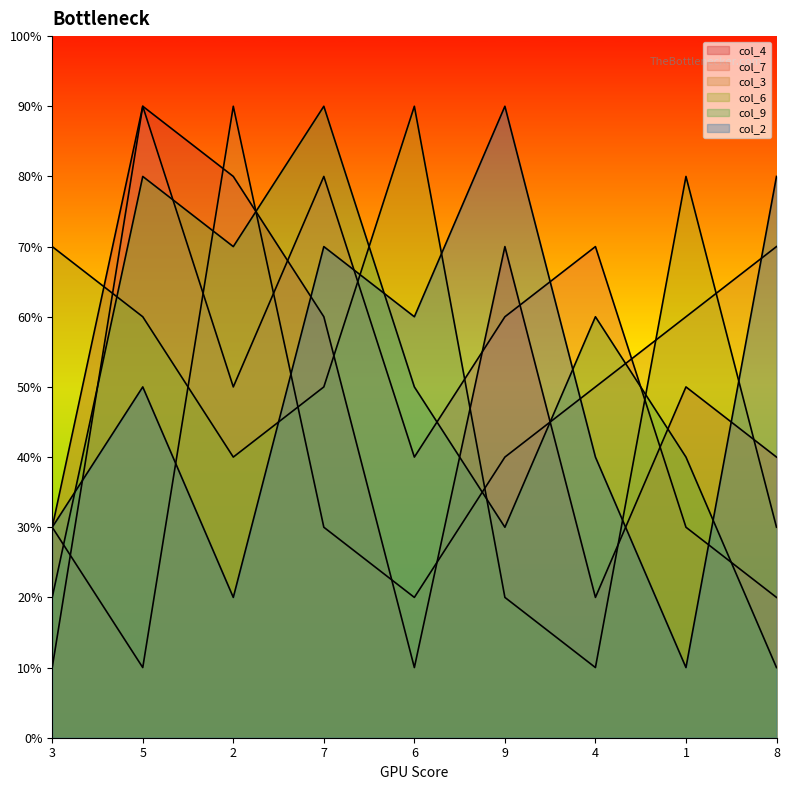

Reading right to left, what are all the values shown in this chart?

col_4: 4	5	2	7	1	6	8	9	3
col_7: 2	3	7	6	4	8	5	9	1
col_3: 7	6	5	4	2	3	9	1	3
col_6: 3	8	1	2	9	5	4	6	7
col_9: 1	4	6	3	5	9	7	8	2
col_2: 8	1	4	9	6	7	2	5	3